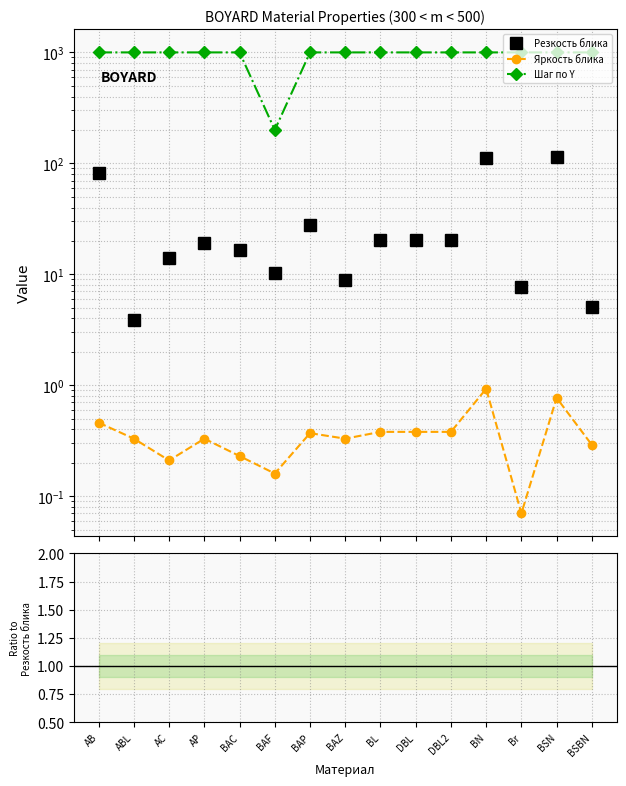

Which series has the widest spread of values?

Шаг по Y